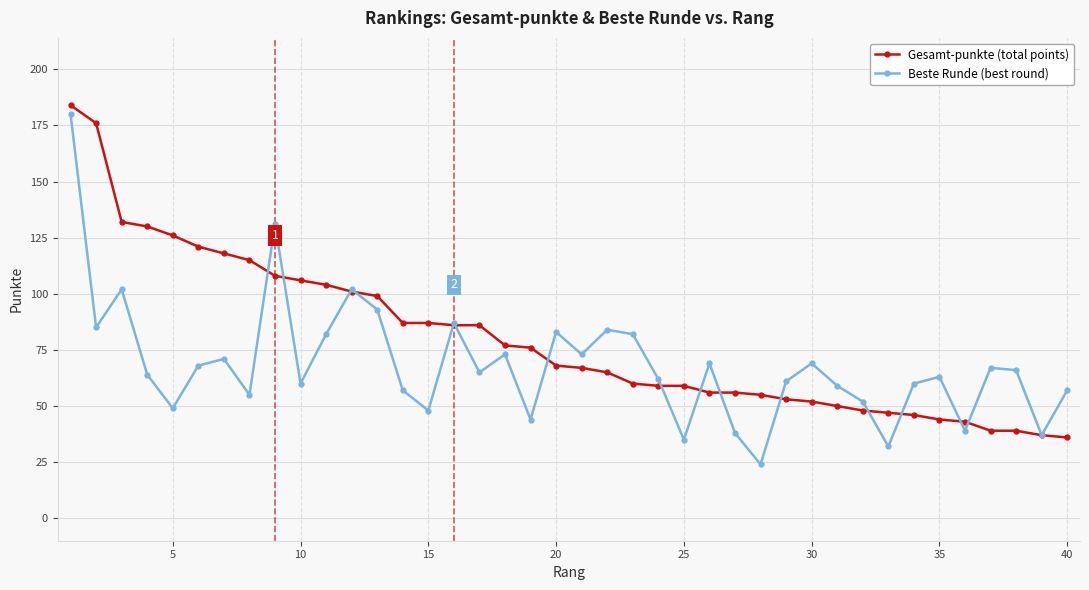

What is the minimum value shown in the chart?

24